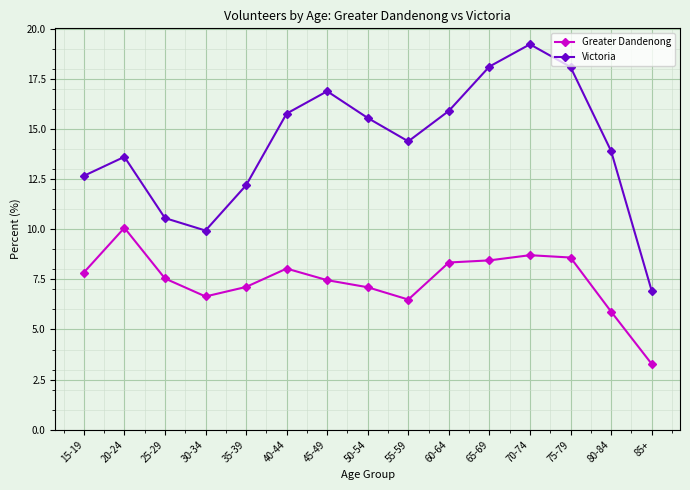

What is the minimum value shown in the chart?

3.3